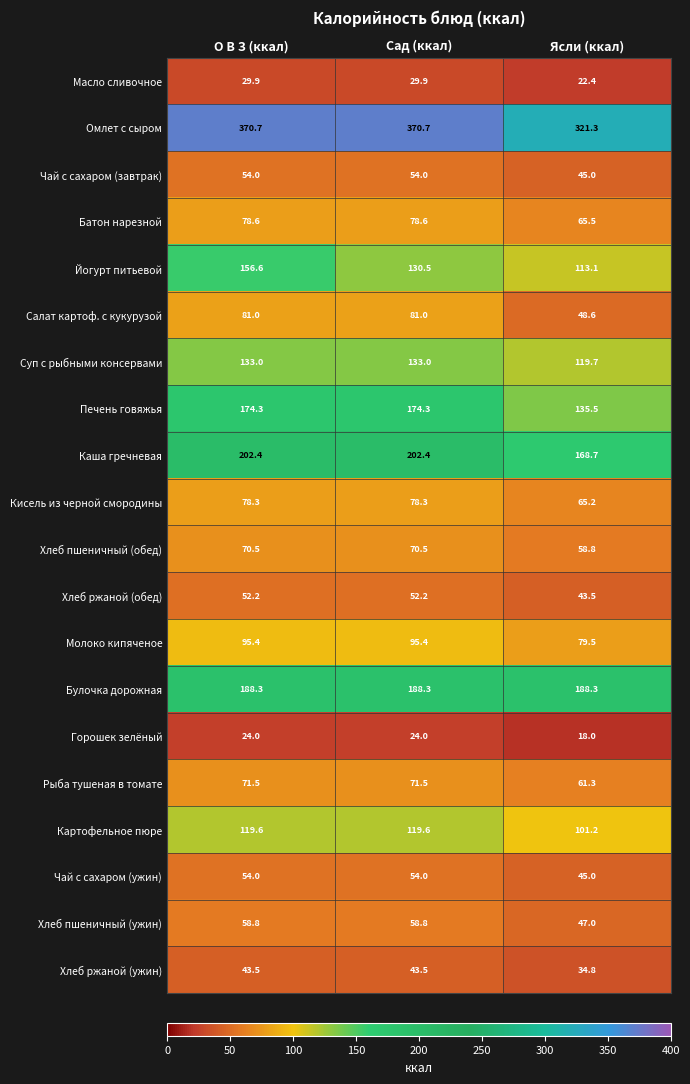

Which label corresponds to the smallest value in the chart?

Ясли (ккал)